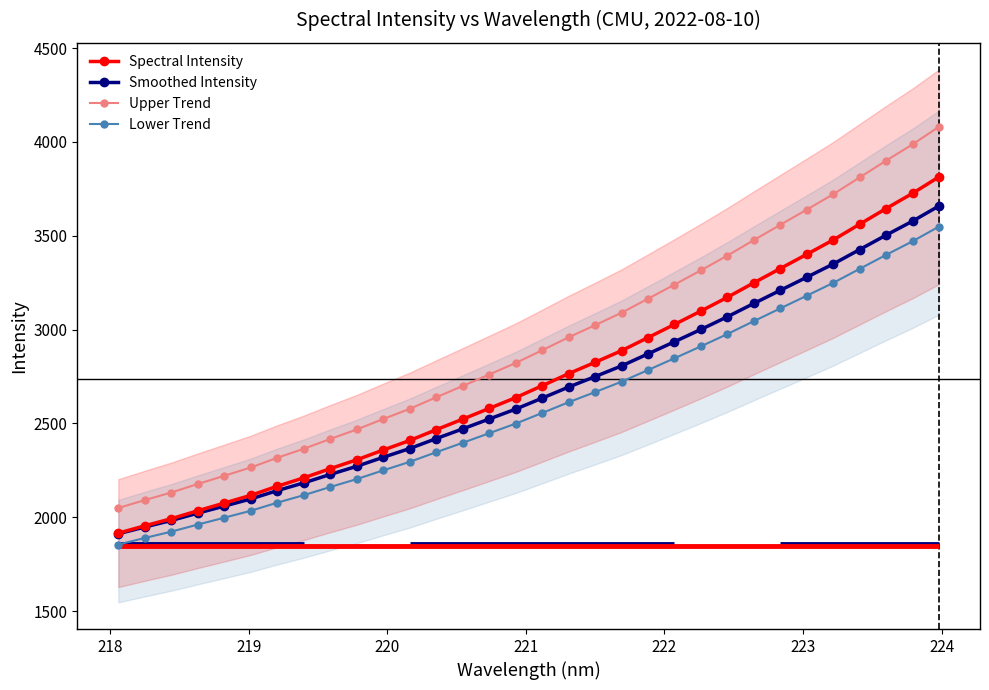

What is the value of the Lower Trend point at the 23rd from the left?

2911.0